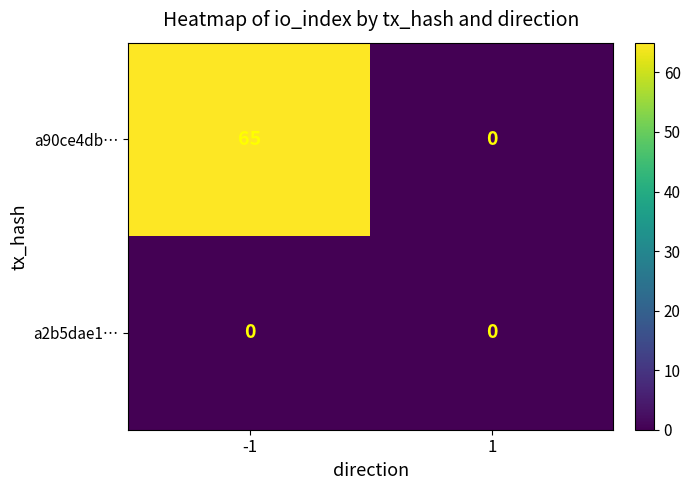

What is the difference between the highest and lowest values at -1?

65